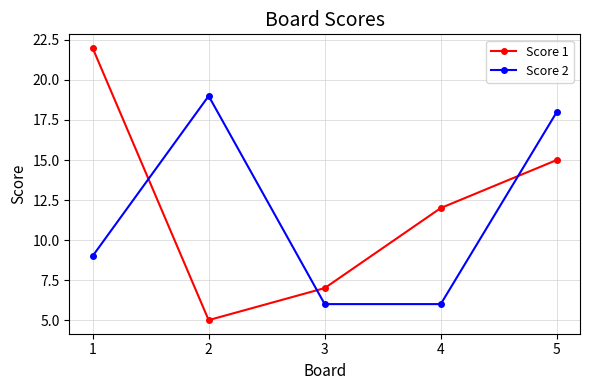

True or false: Score 2 and Score 1 cross at least once.

True